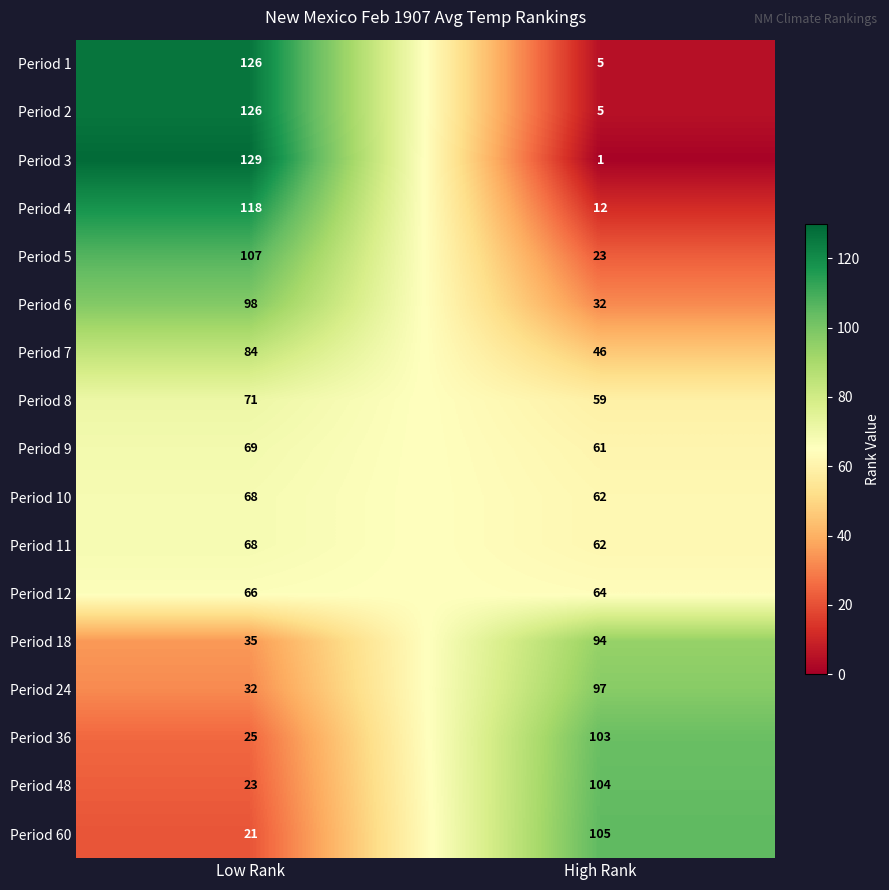

Rank the categories by Period 2 value from lowest to highest.

High Rank, Low Rank